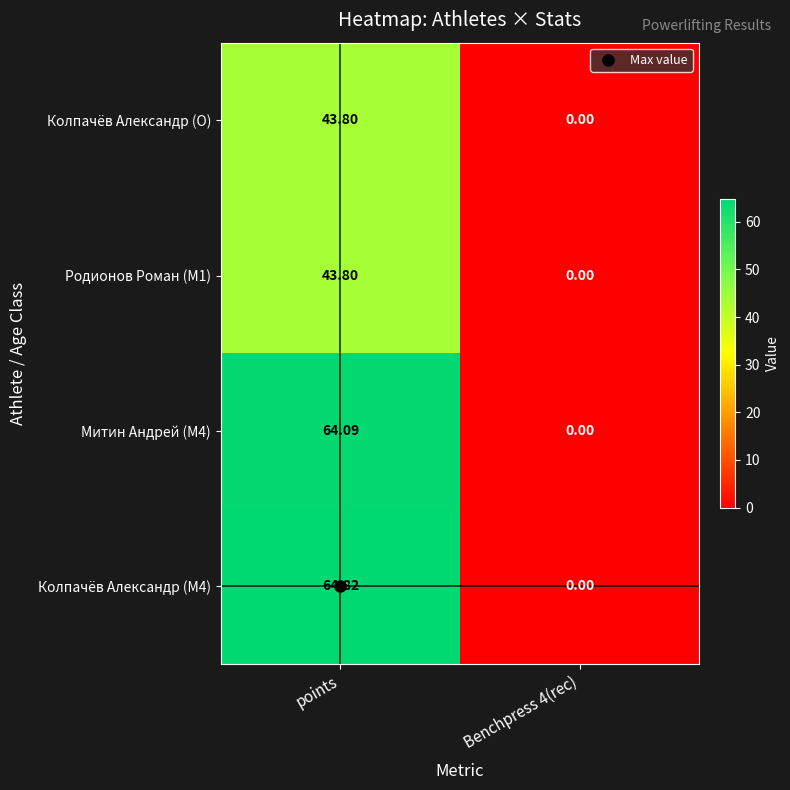

Which series has the widest spread of values?

Колпачёв Александр (M4)